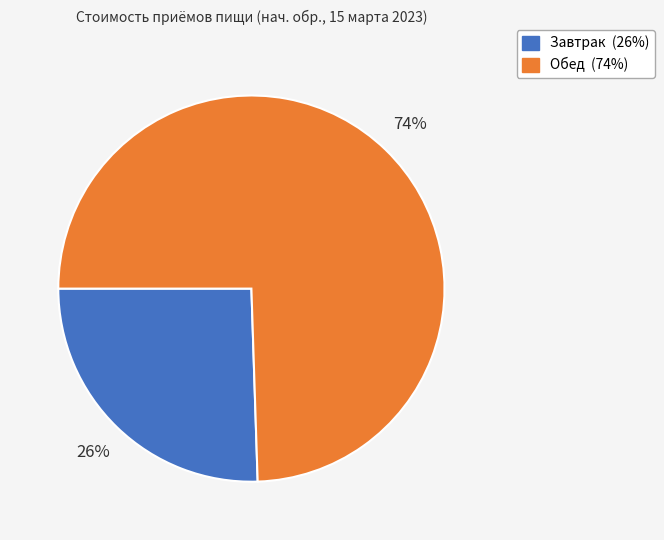

Which category accounts for the majority?

Обед